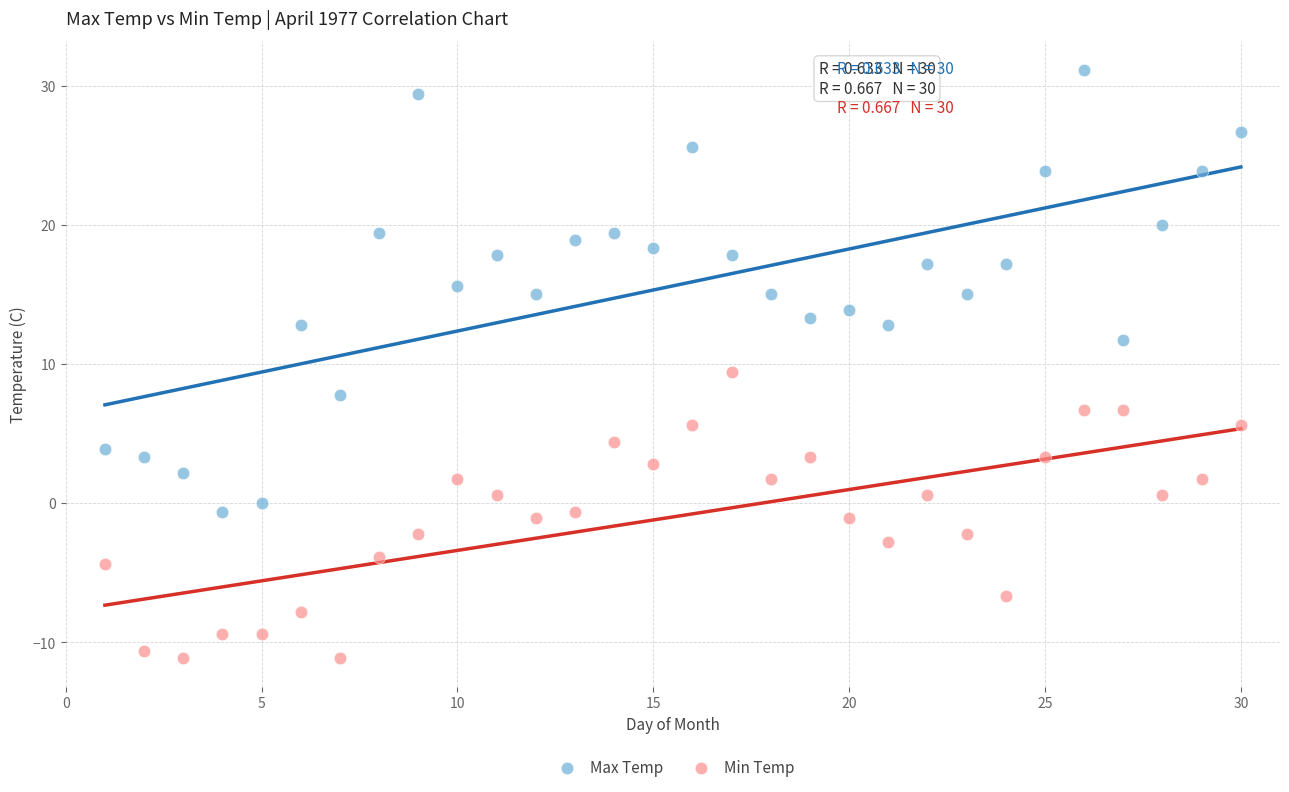

Which series contains the lowest Y value?

Min Temp